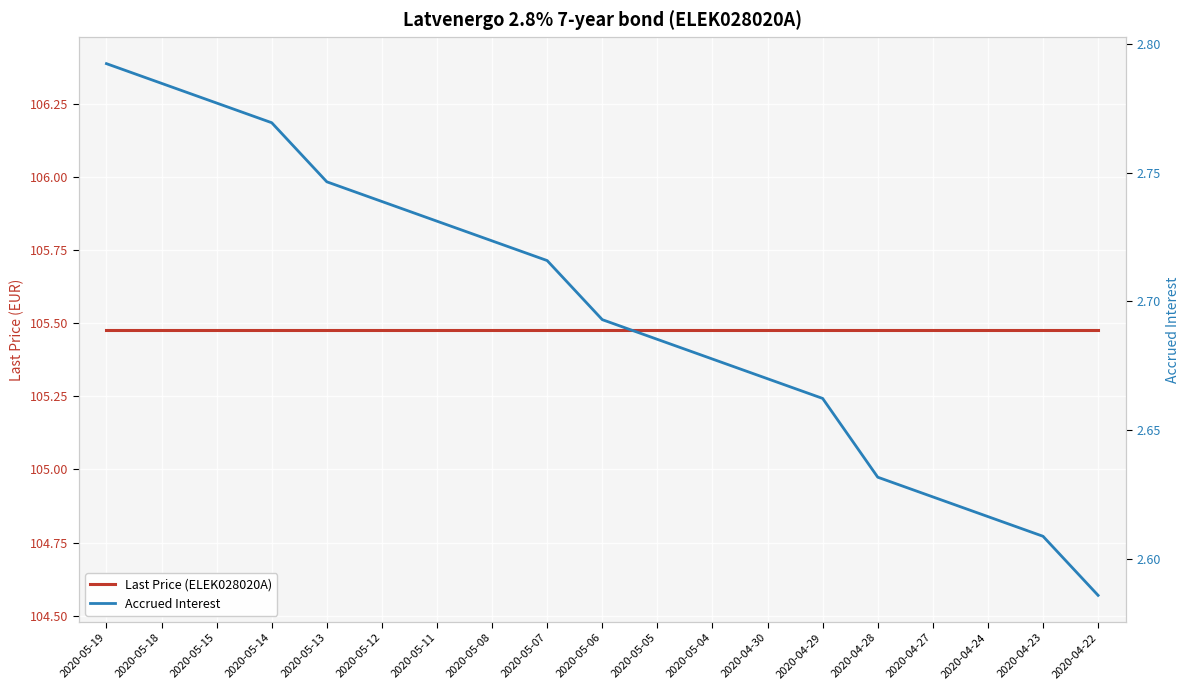

What position from the right is 2020-05-06?

10